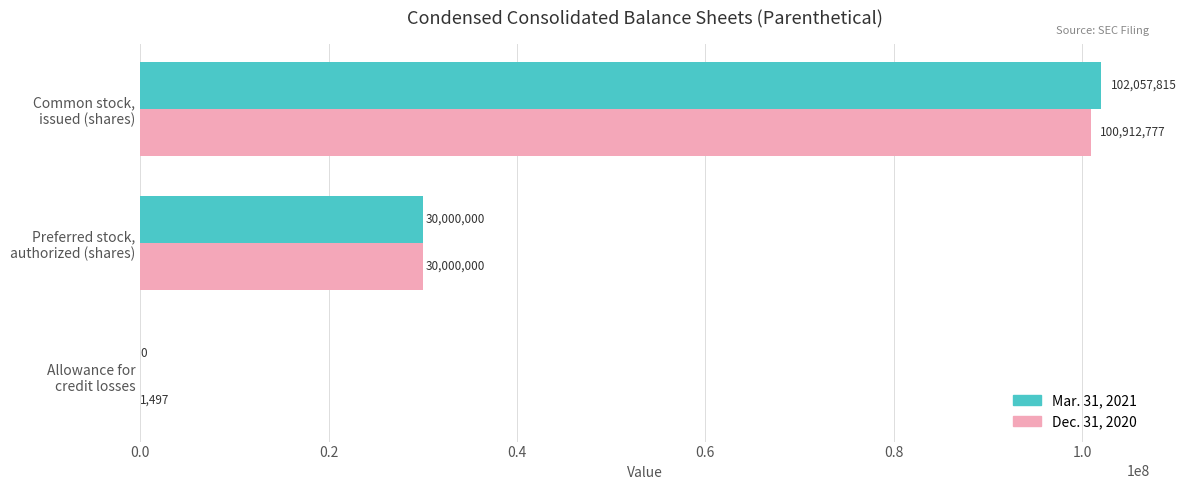

What is the sum of all Mar. 31, 2021 values?

132057815